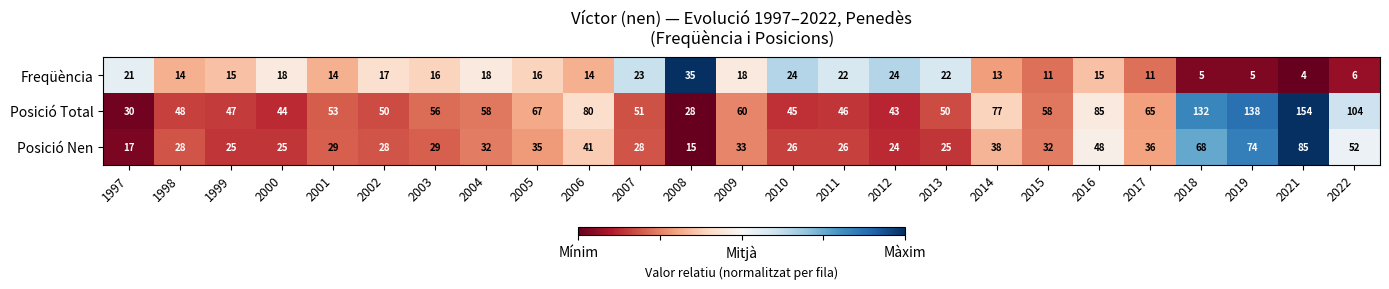

What is the maximum value shown in the chart?

154